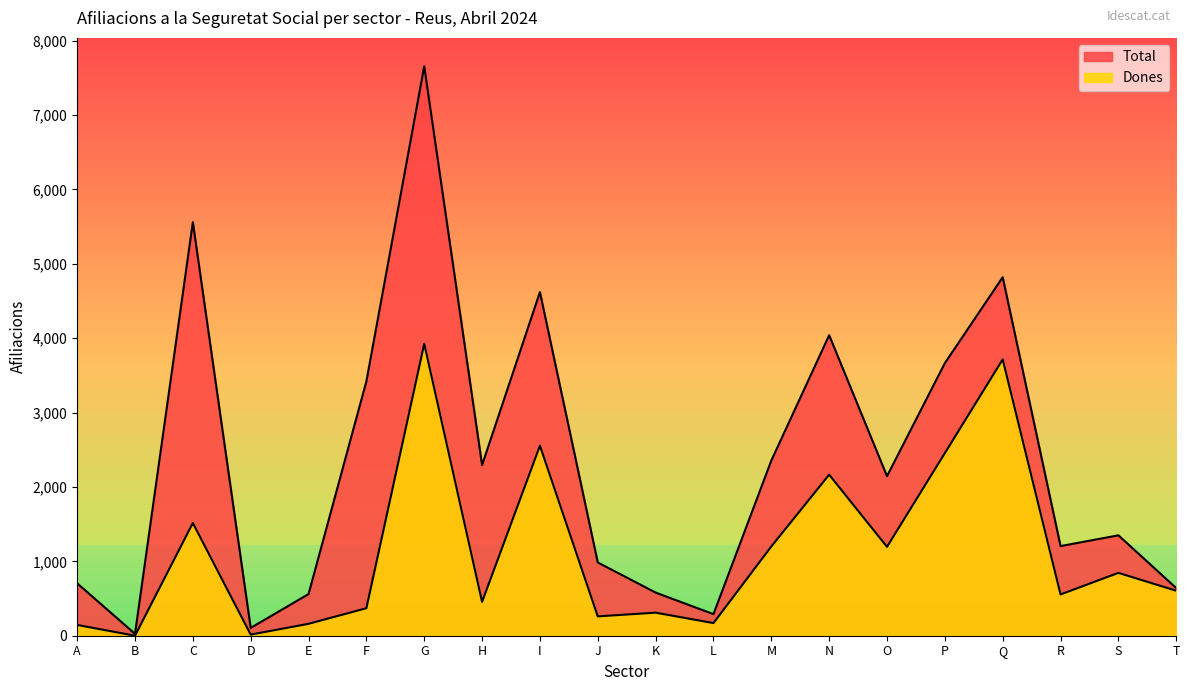

At T, list the series in order from smallest to largest.

Dones, Total